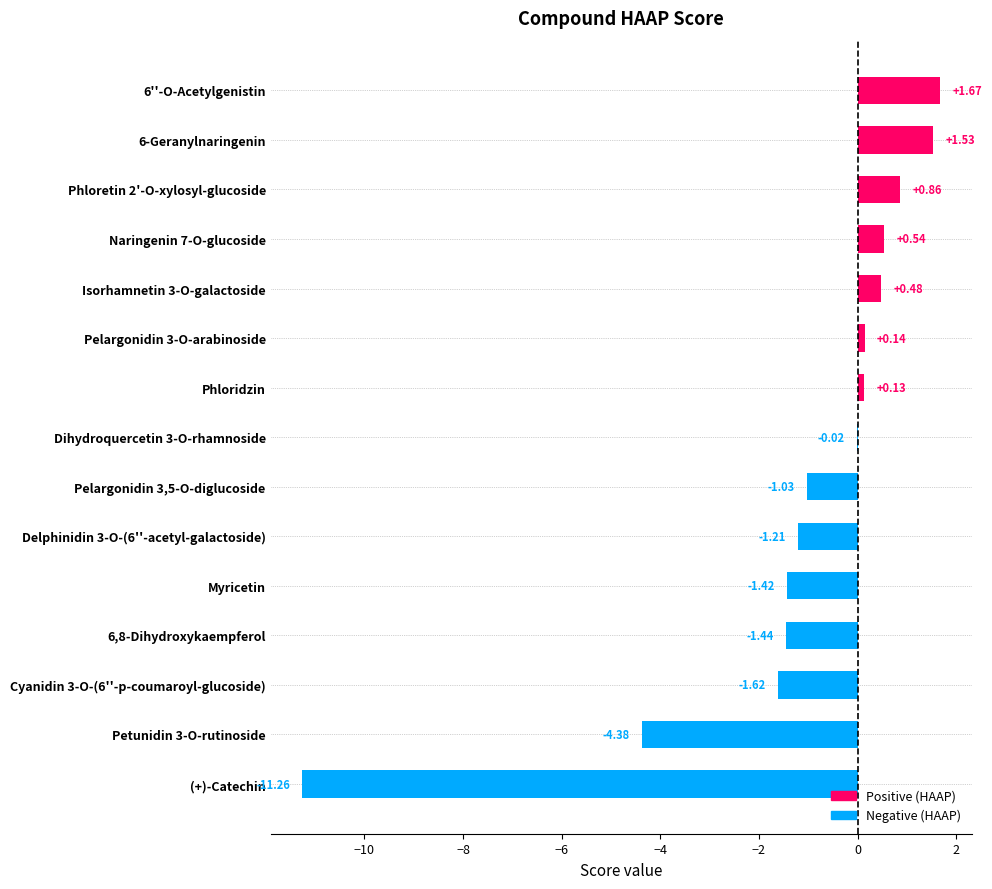

What is the sum of all values?

-17.0